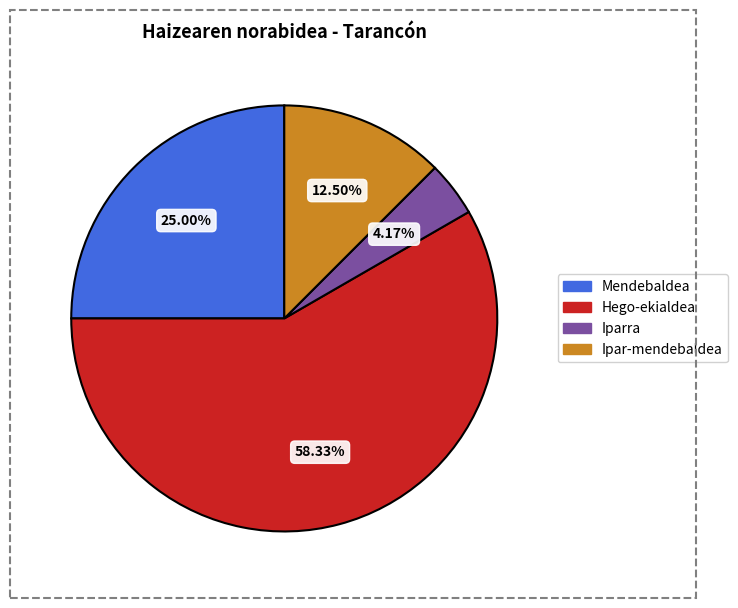

Does any single category account for the majority?

Yes